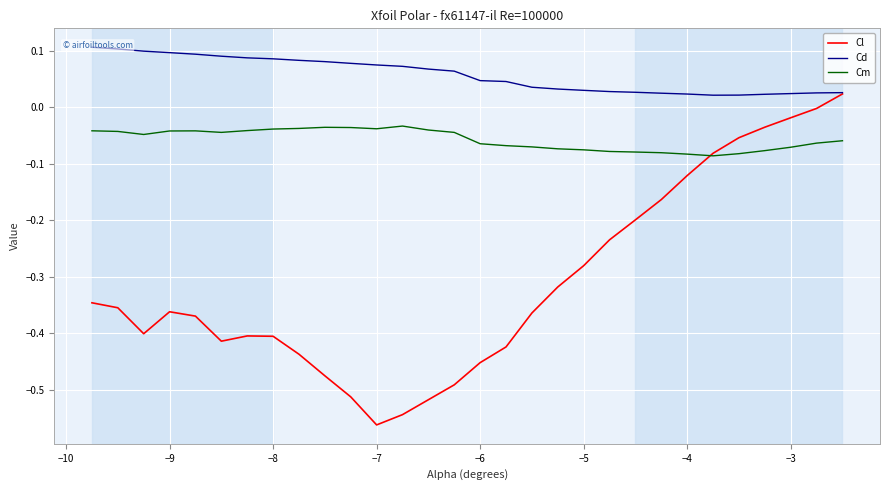

The value of Cl at −4 is -0.0. True or false?

False